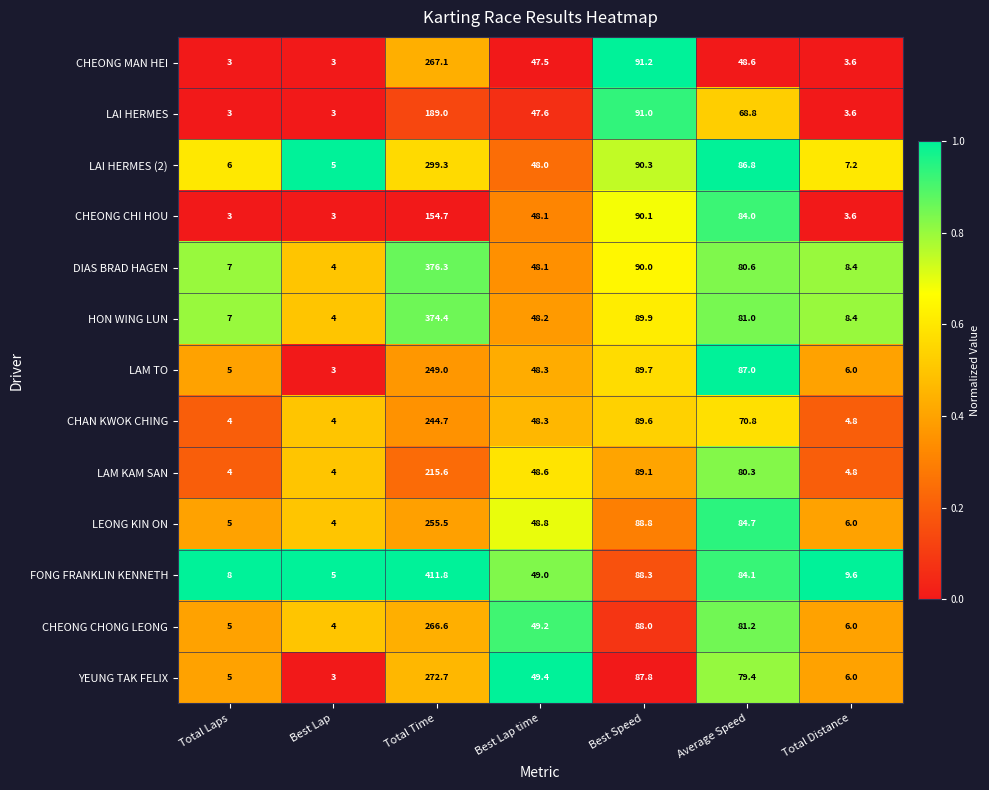

Which series has the largest range (max minus min)?

FONG FRANKLIN KENNETH